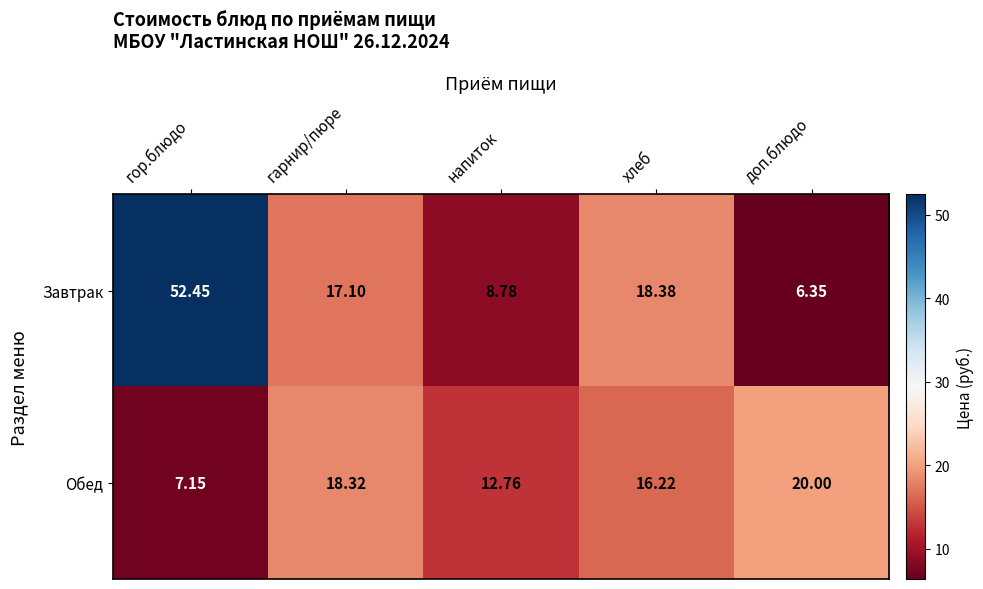

Which series has the largest total across all categories?

Завтрак